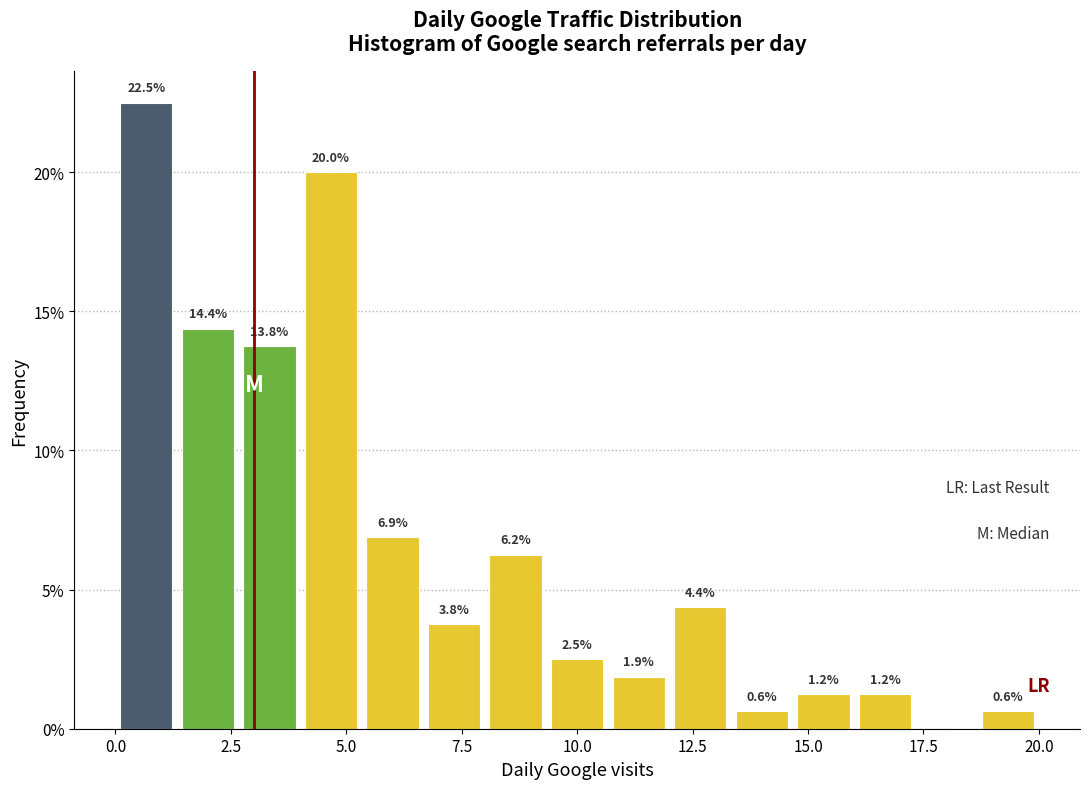

Read against the x-axis, roughly where is the centre of the tallest bar?

0.5